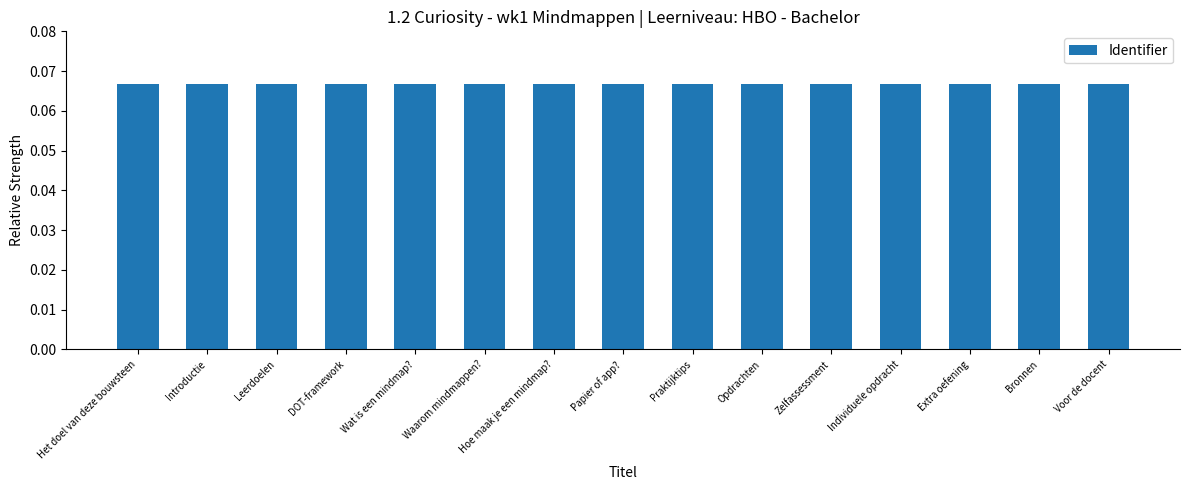

How many values are between 0 and 1?

15